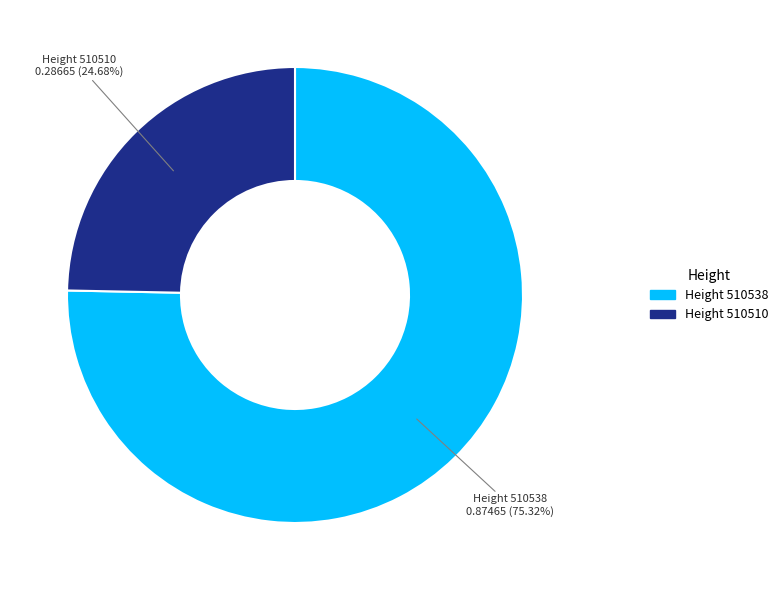

To the nearest percent, what is the average slice percentage?

50%